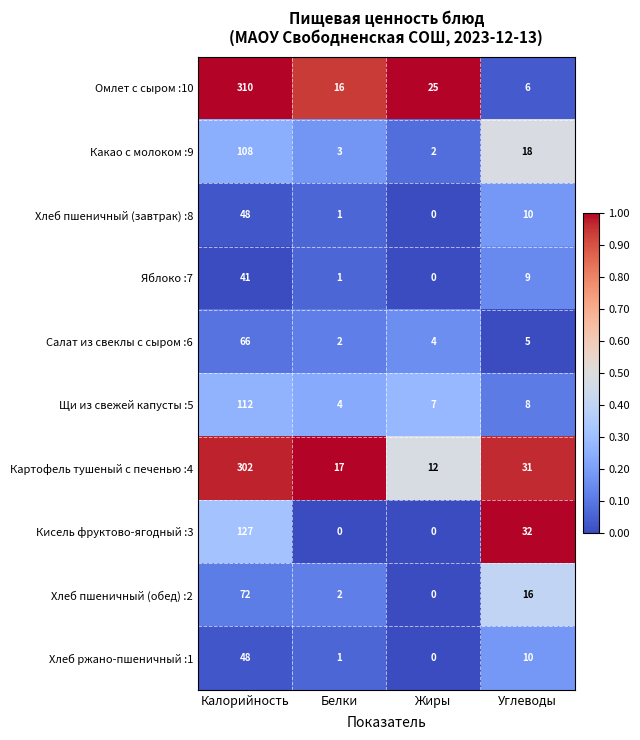

Which series changed the most between Калорийность and Жиры?

Картофель тушеный с печенью :4